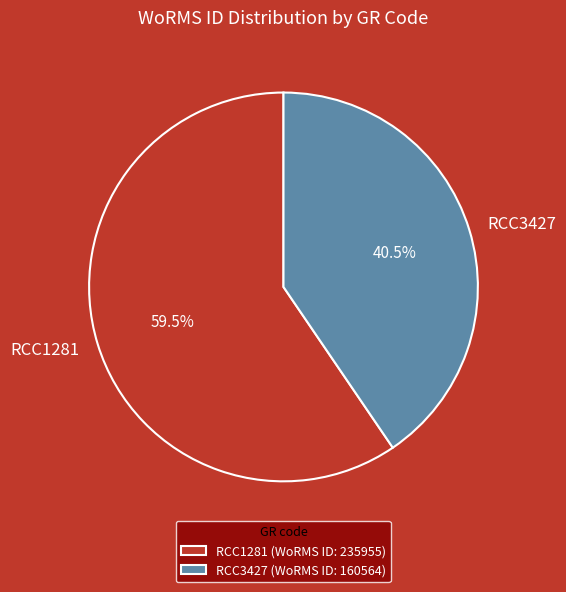

To the nearest percent, what is the combined percentage of RCC1281 and RCC3427?

100%